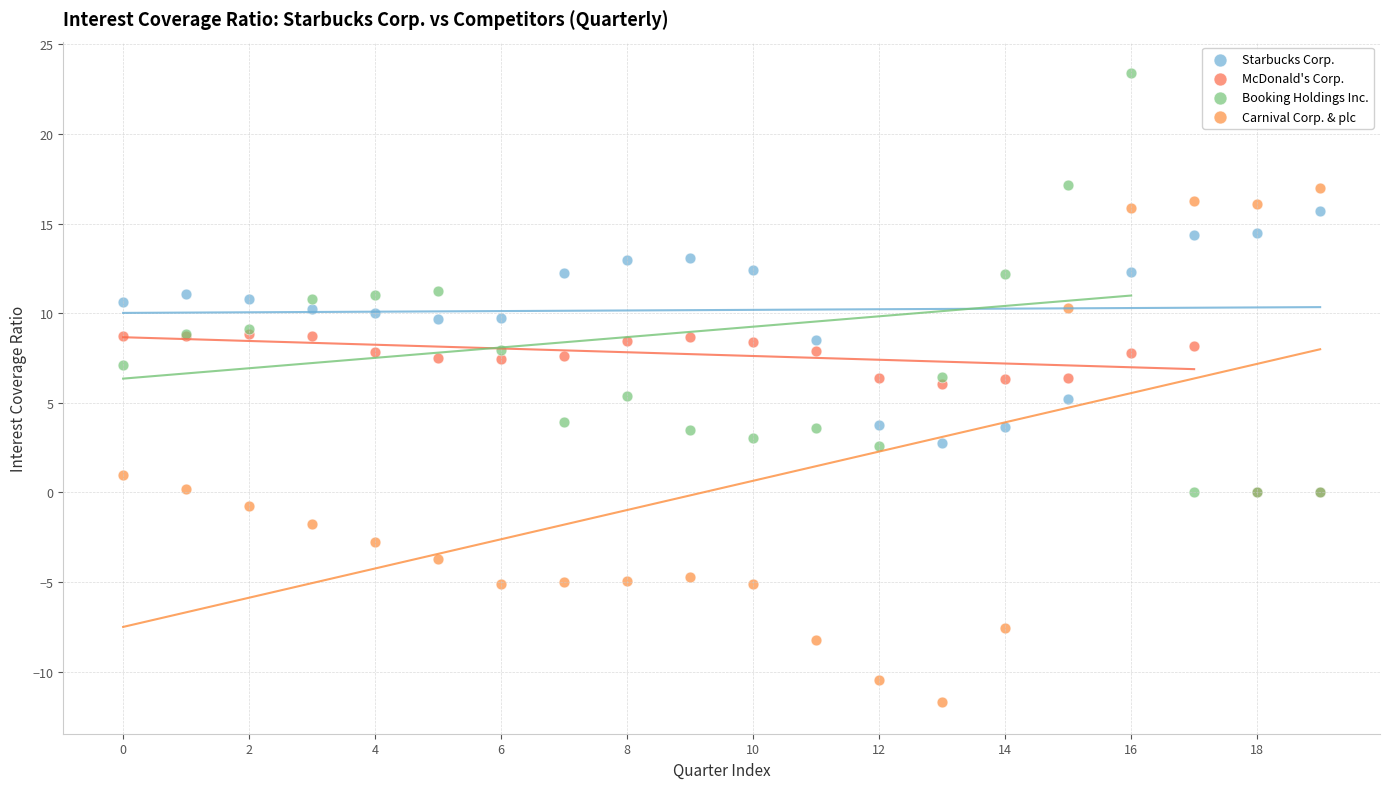

Which series reaches the minimum Y coordinate?

Carnival Corp. & plc